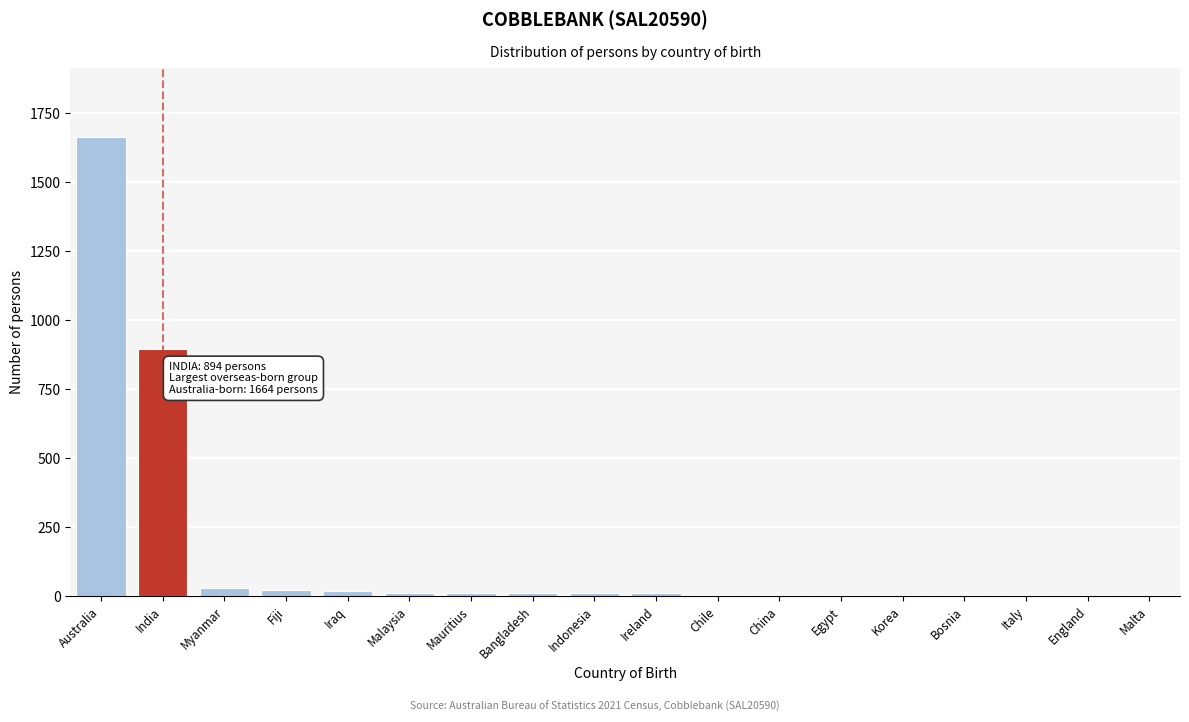

Between Italy and Australia, which is larger?

Australia